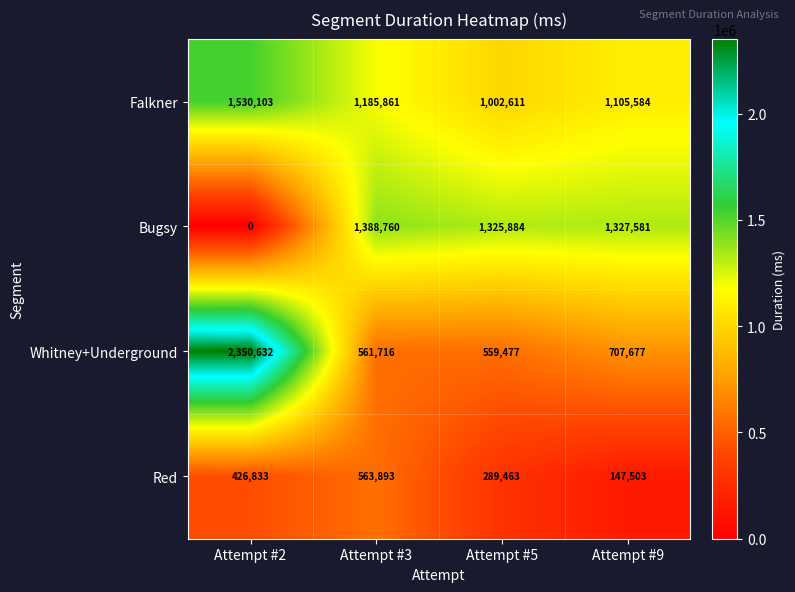

At how many categories does at least one series exceed 1363801?

2